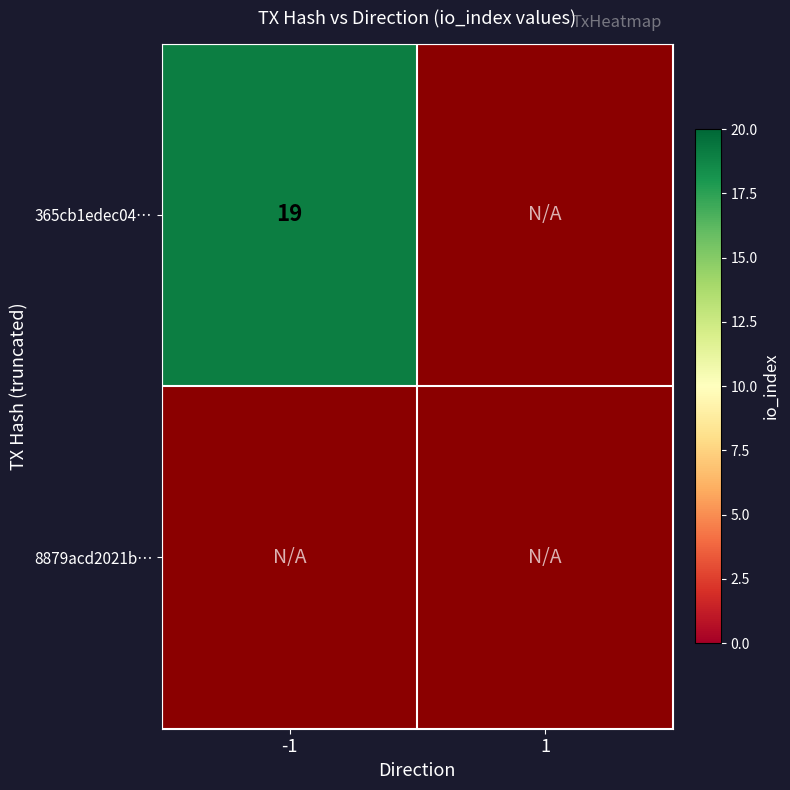

Which series has the widest spread of values?

365cb1edec04379546552054d290ae99dcea178